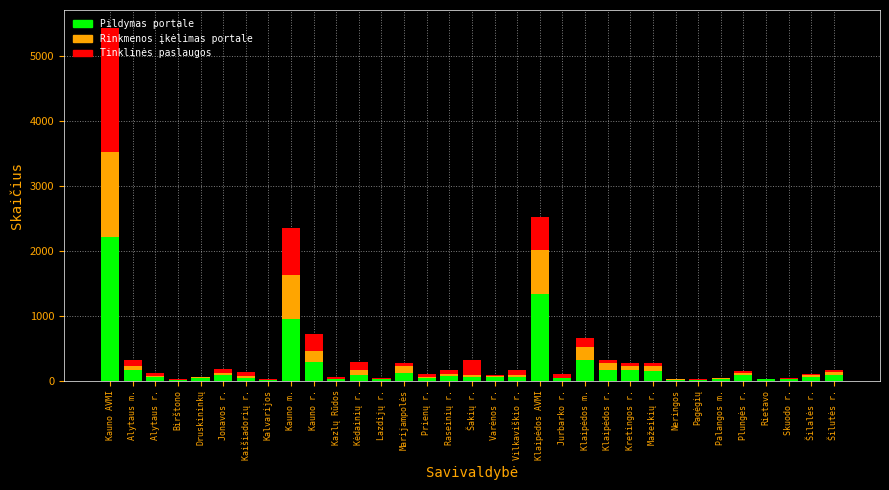

At which category is the sum across all series the highest?

Kauno AVMI